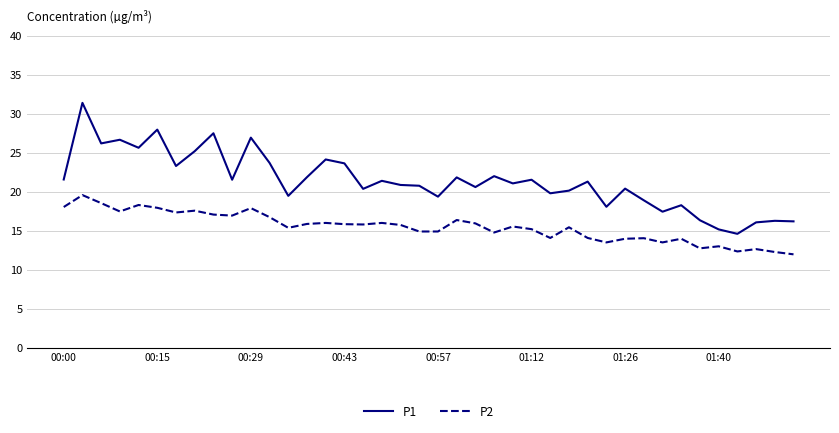

Does the chart have visible grid lines?

Yes